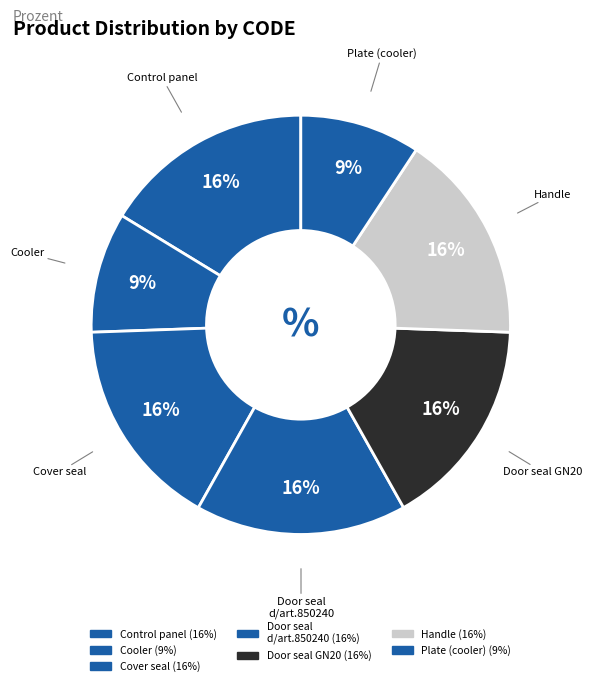

How many segments does this pie chart have?

7